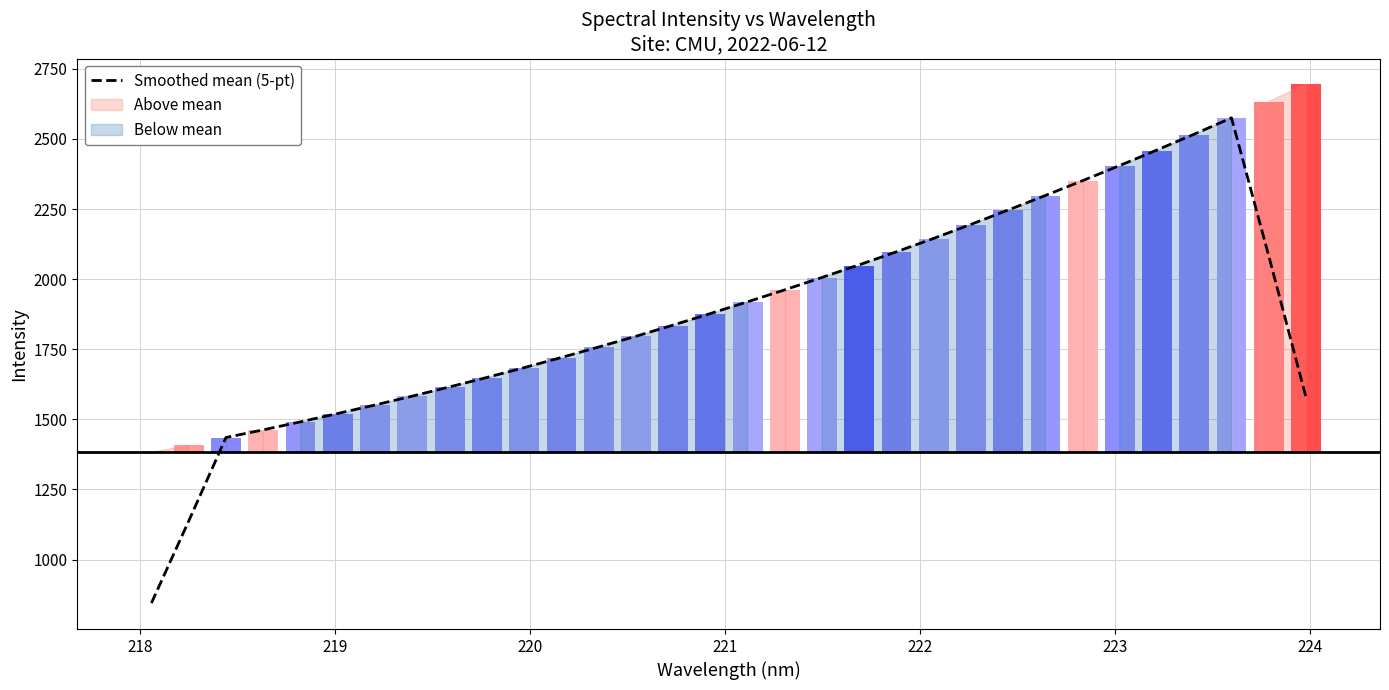

What is the difference between the second highest and minimum values?

1672.5